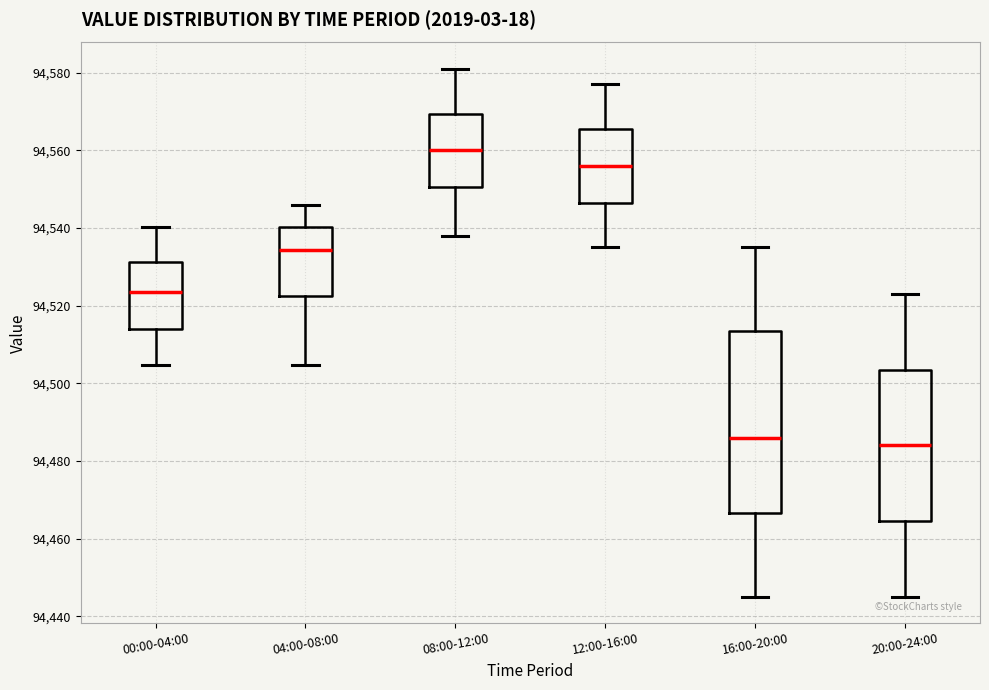

Which box has the lowest median line?

20:00-24:00